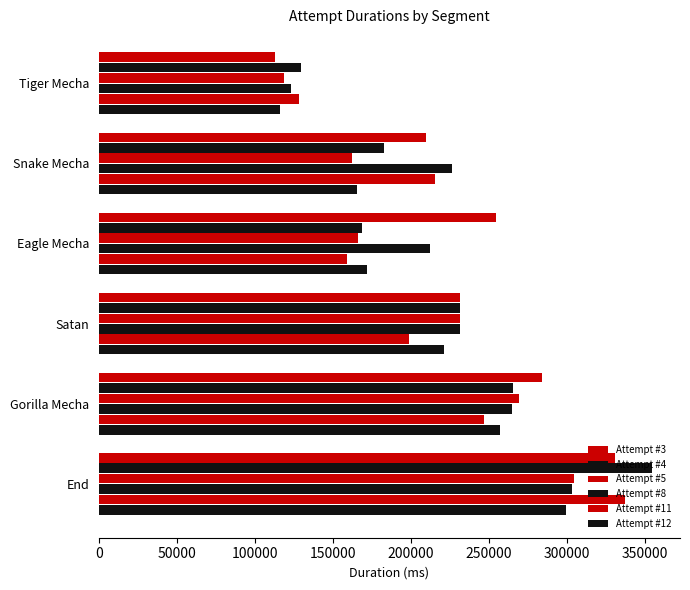

Count the number of data series in this chart.

6